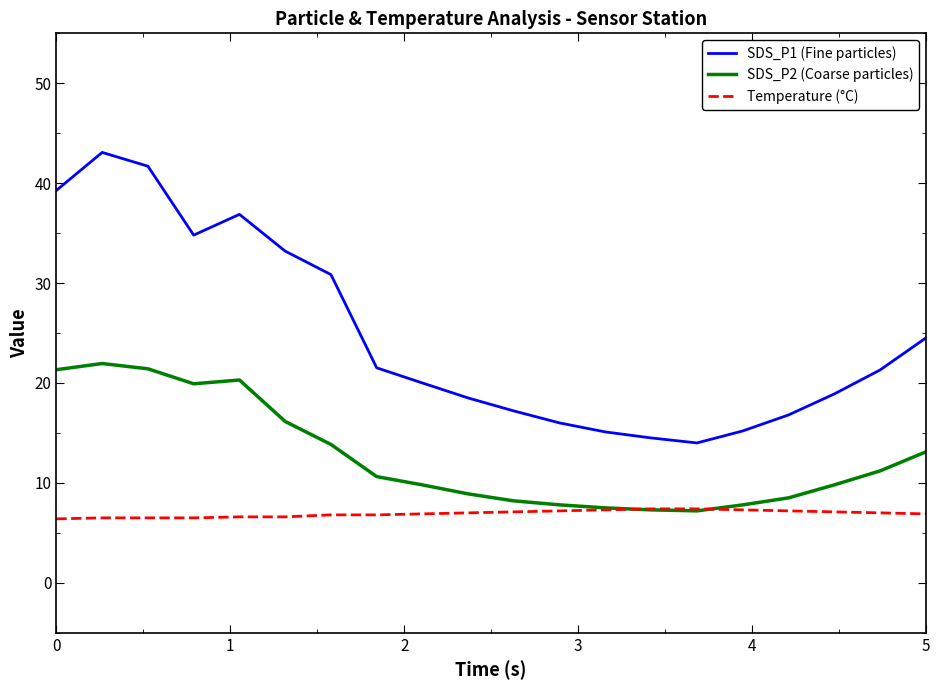

How many lines are shown in the chart?

3